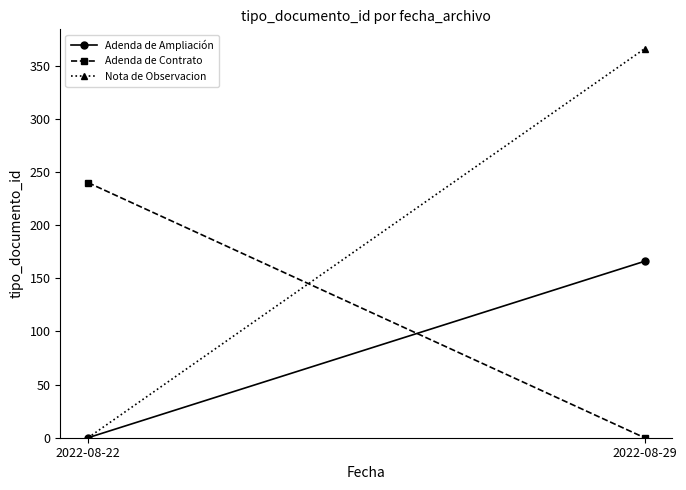

How many lines are shown in the chart?

3